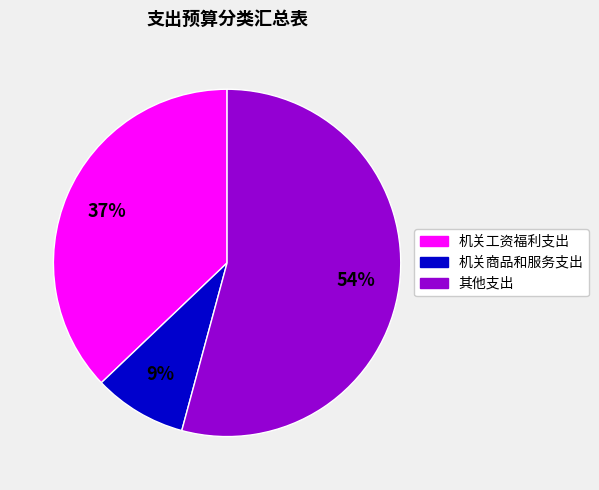

What is the largest slice in the pie chart?

其他支出